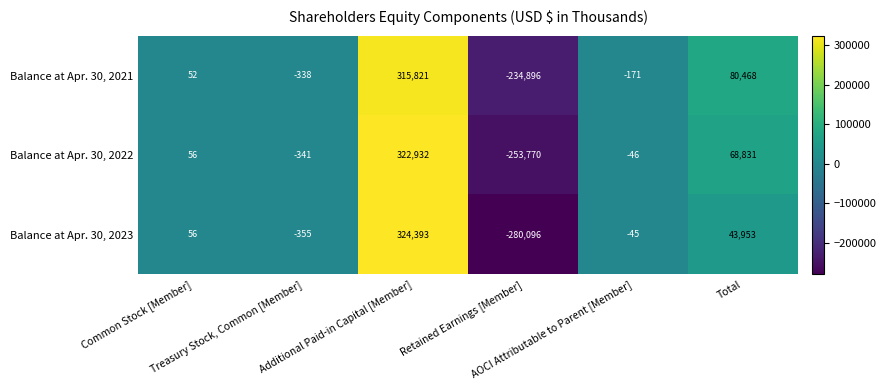

List the series in order of their overall mean, lowest first.

Balance at Apr. 30, 2023, Balance at Apr. 30, 2022, Balance at Apr. 30, 2021